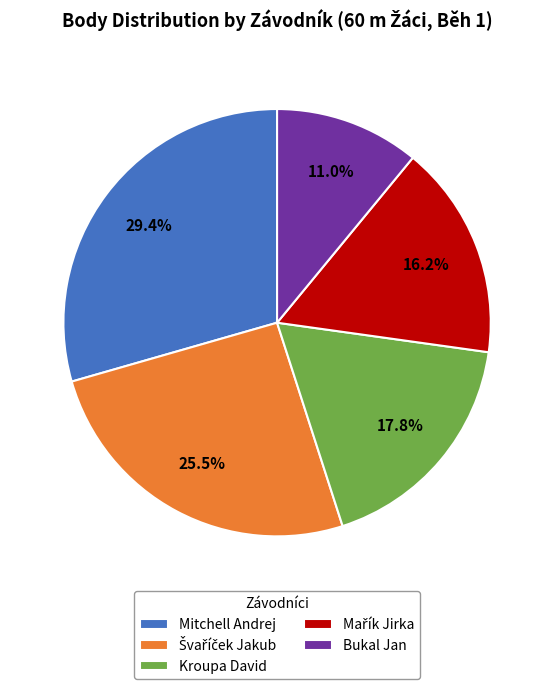

Combined, do Kroupa David and Bukal Jan account for over 50%?

No